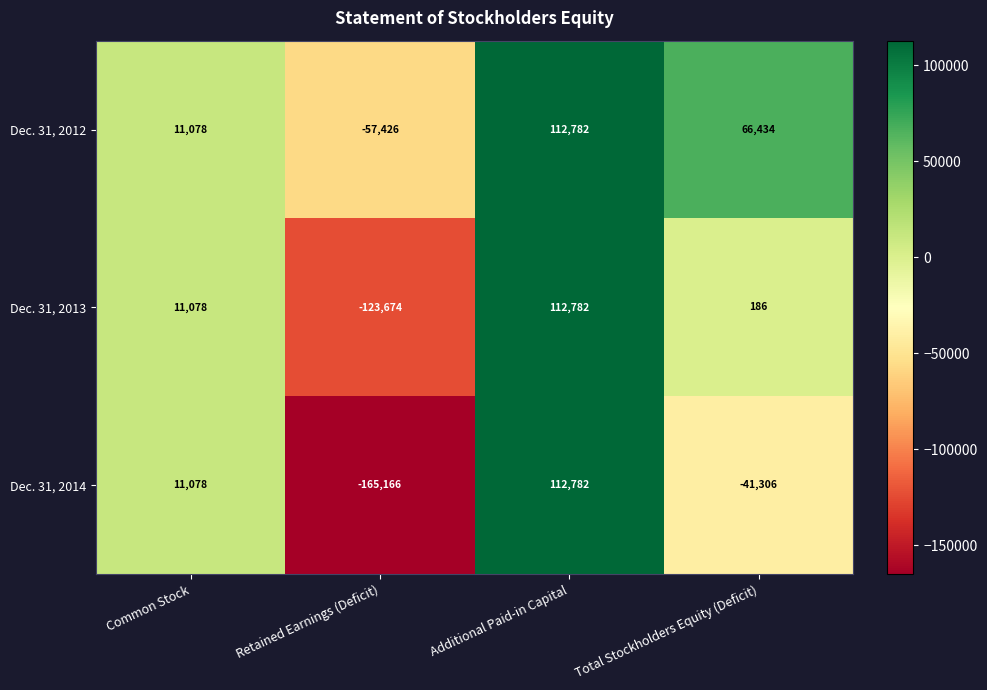

Where is Dec. 31, 2014 nearest to the value -26192?

Total Stockholders Equity (Deficit)